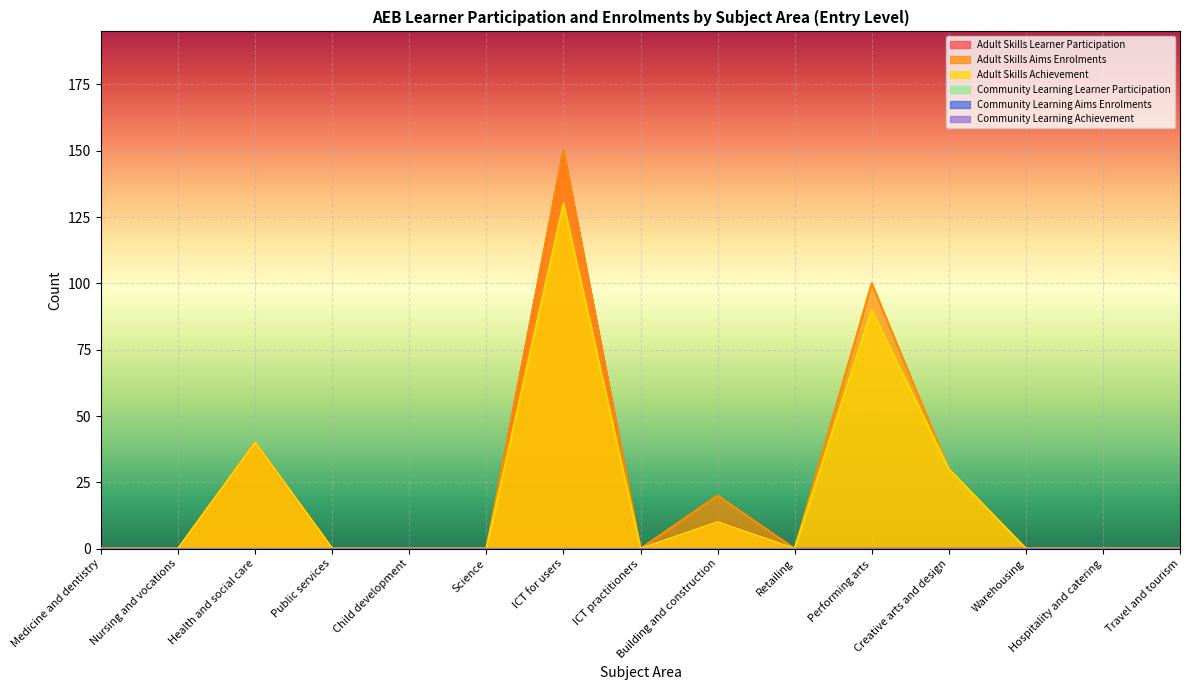

Rank the series by their average value, from highest to lowest.

Adult Skills Aims Enrolments, Adult Skills Achievement, Adult Skills Learner Participation